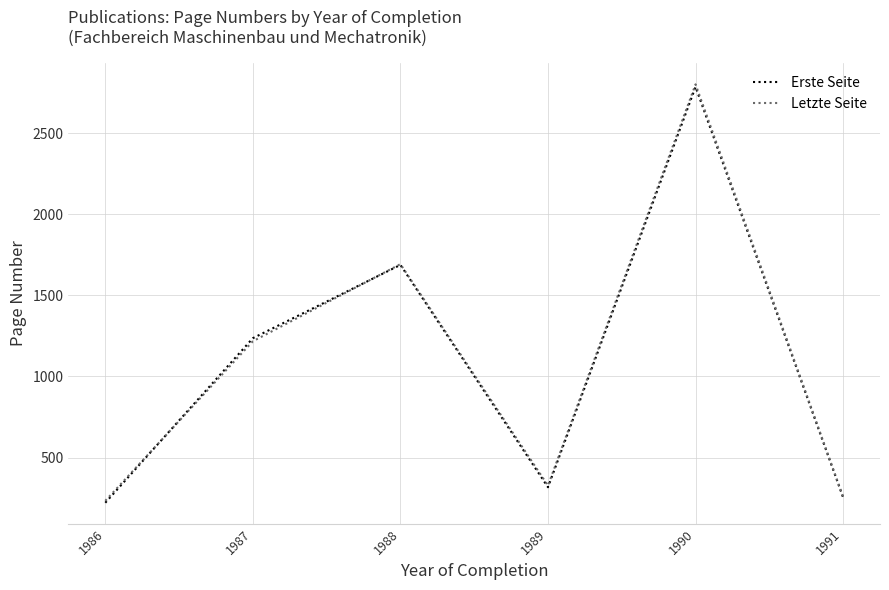

Where do Erste Seite and Letzte Seite first cross each other?

1986 and 1987